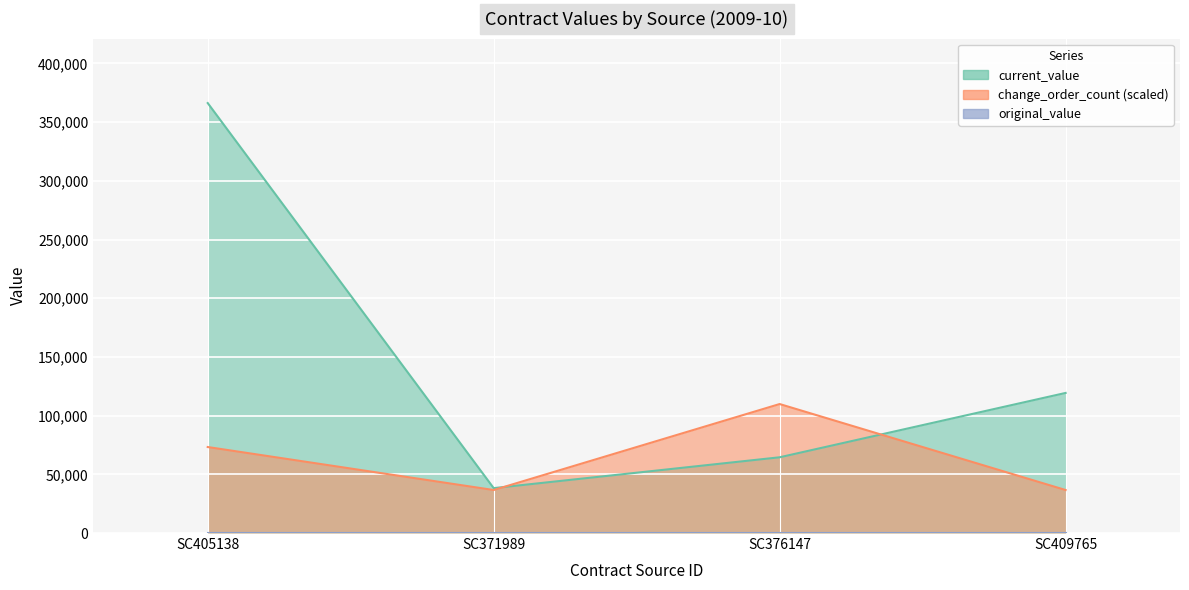

What is the lowest value of the current_value series?

38245.0